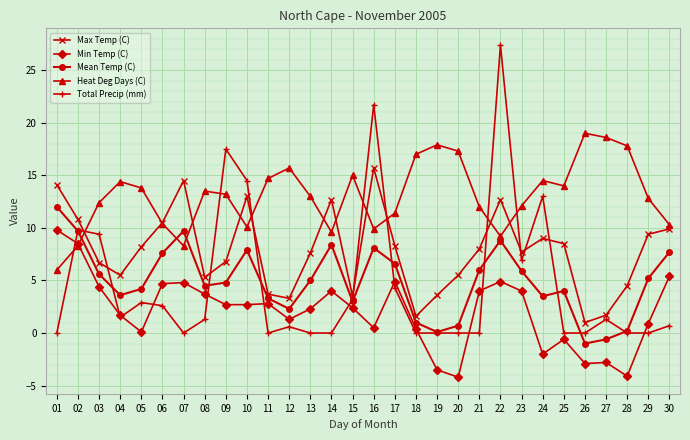

At which category is the sum across all series the highest?

22